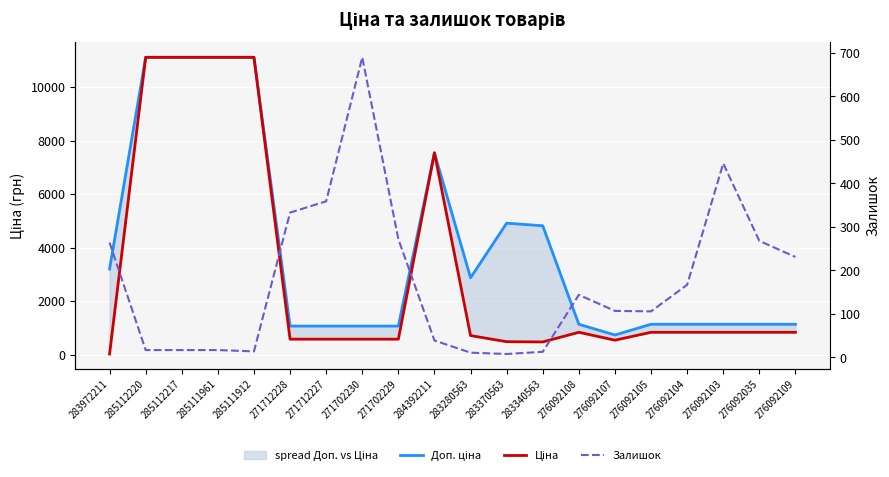

Which series has the largest total across all categories?

Доп. ціна